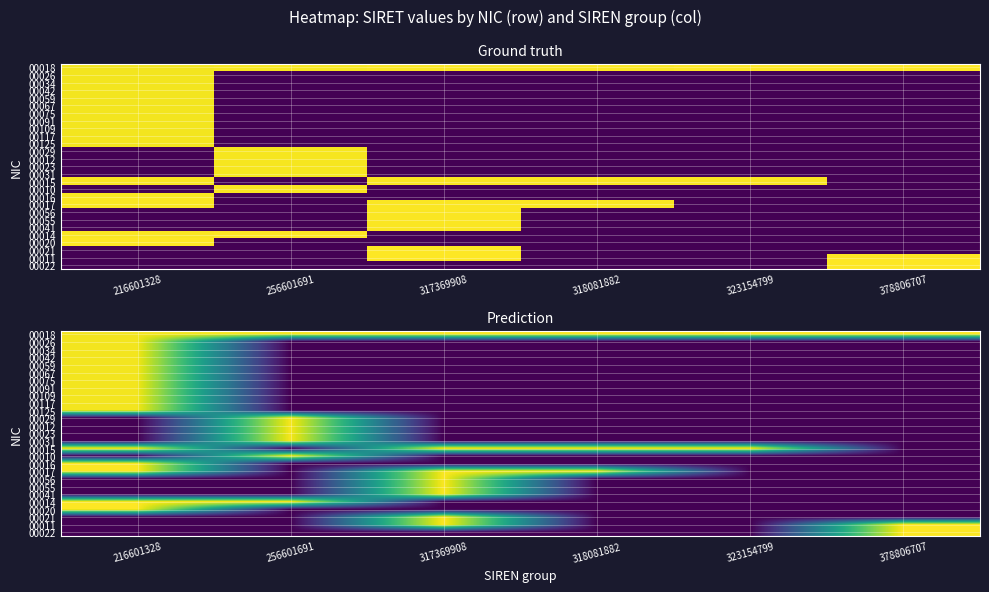

The value of 00026 at 318081882 is 1.9. True or false?

False